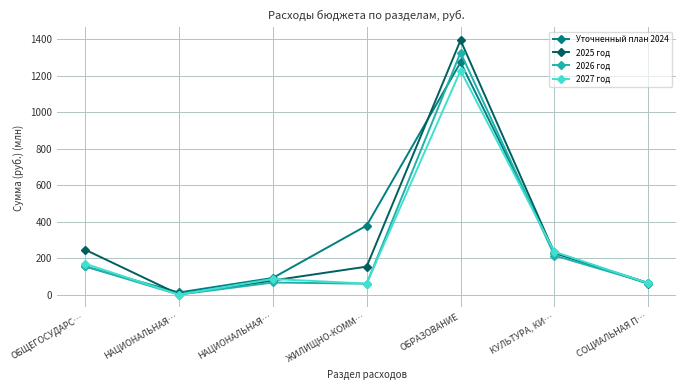

What is the difference between the second highest and second lowest values in the 2026 год series?

154.5